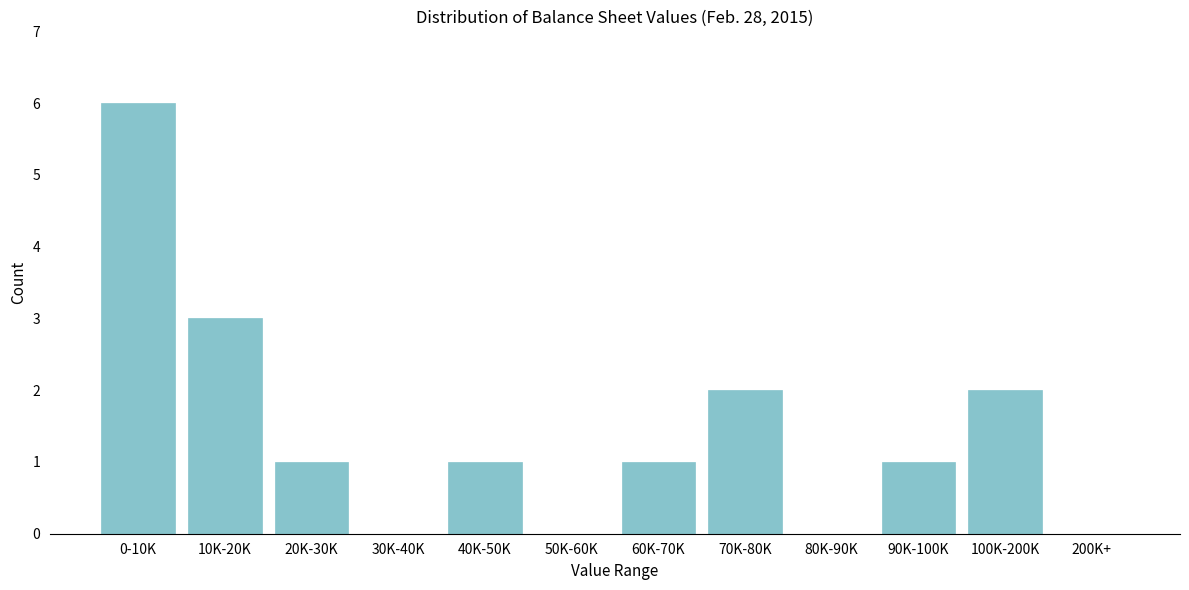

Reading right to left, list all the values displayed in this chart.

200K+=0	100K-200K=2	90K-100K=1	80K-90K=0	70K-80K=2	60K-70K=1	50K-60K=0	40K-50K=1	30K-40K=0	20K-30K=1	10K-20K=3	0-10K=6